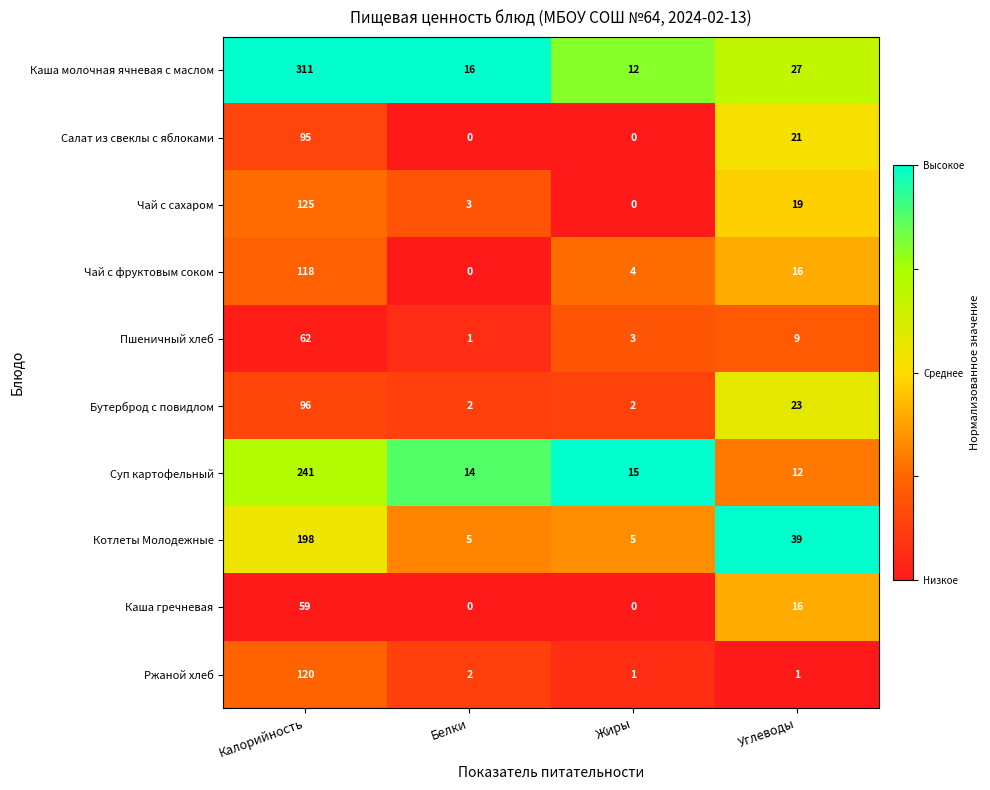

At how many categories does at least one series exceed 0?

4